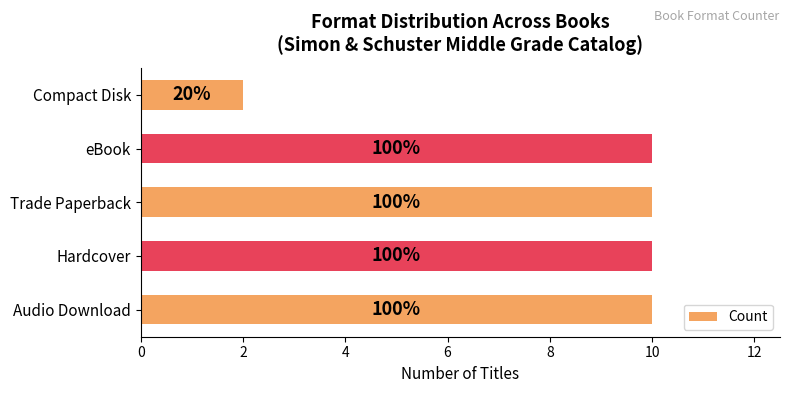

Are the bars horizontal?

Yes